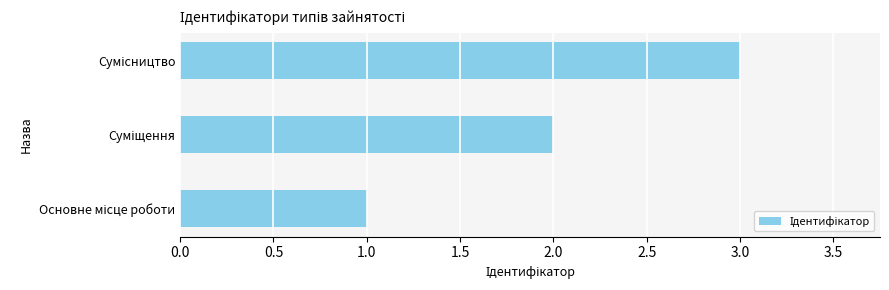

What is the minimum value shown in the chart?

1